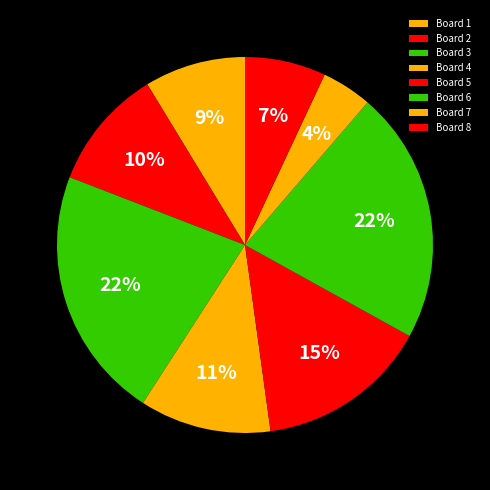

Does Board 5 represent more than half of the total?

No